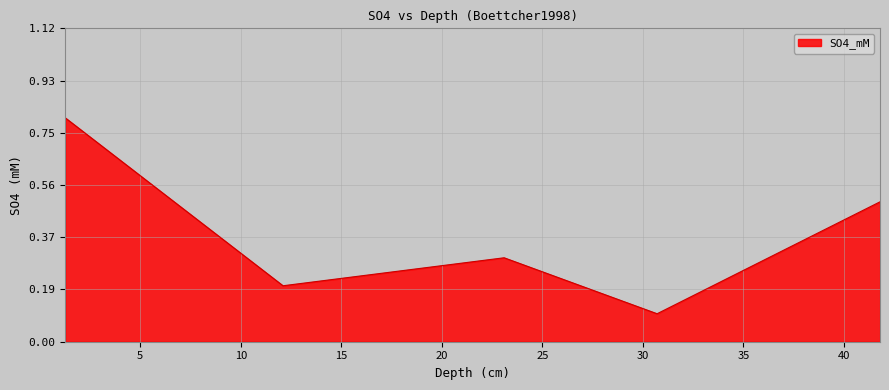

Does the chart have visible grid lines?

Yes